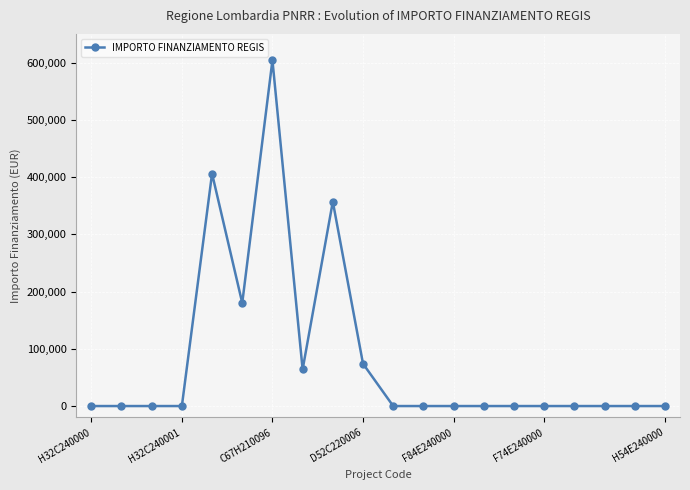

What is the maximum value shown in the chart?

603970.3